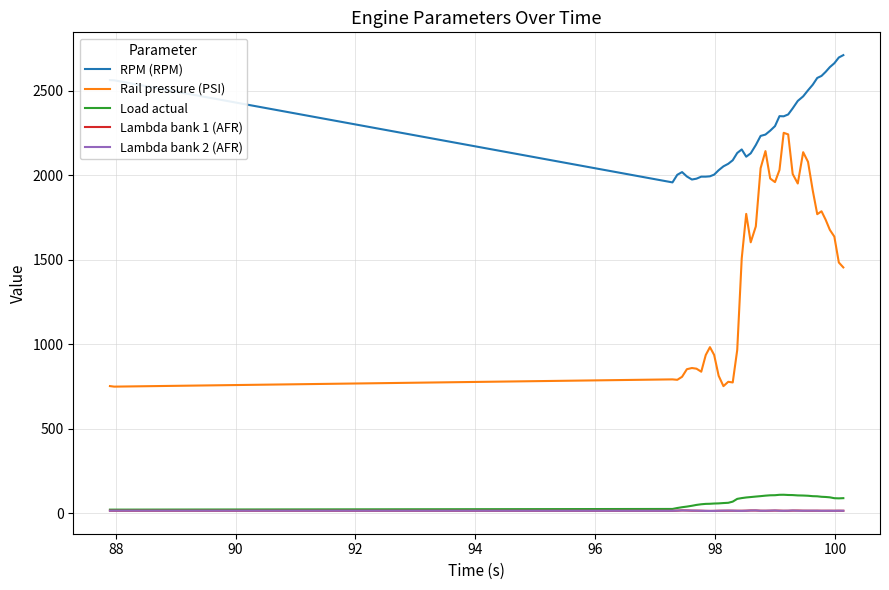

What is the lowest value of the Rail pressure (PSI) series?

748.7